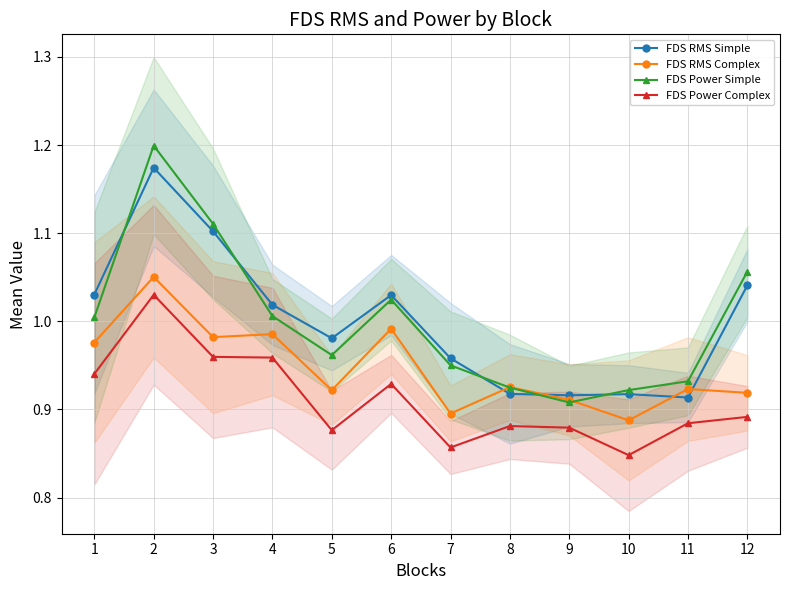

Does the chart have visible grid lines?

Yes